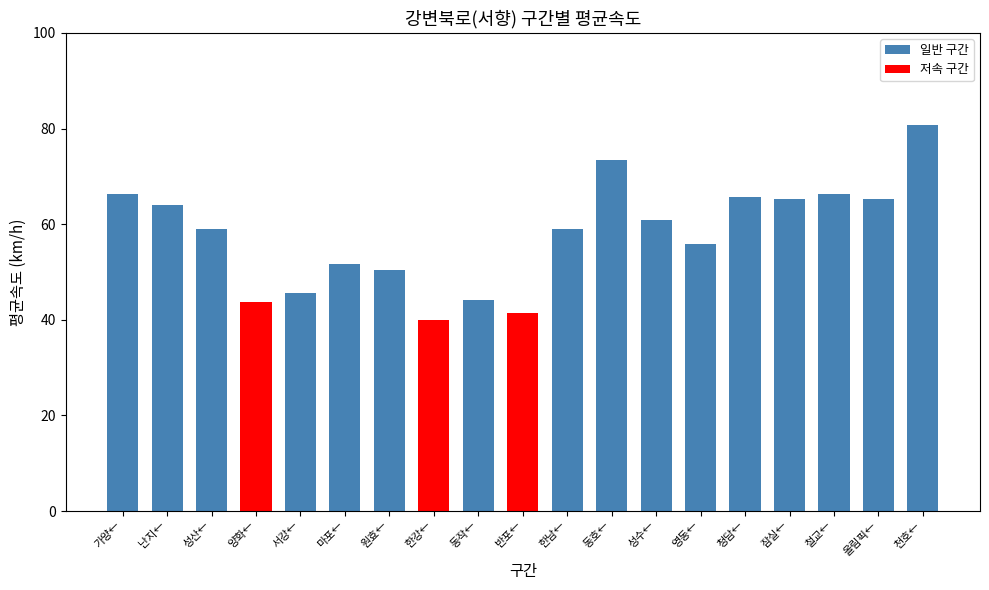

Read the value at 한강←.

40.0